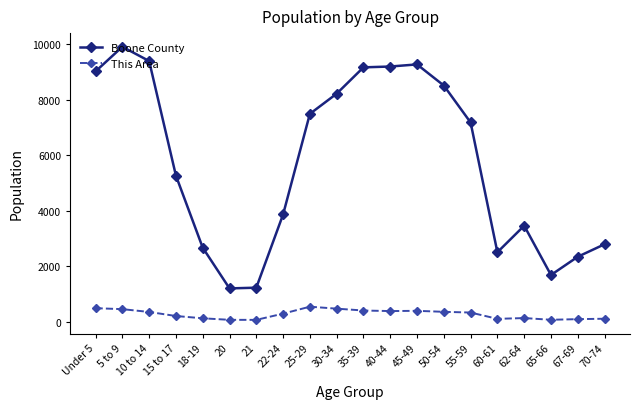

The Boone County series shows 335 at 21. True or false?

False